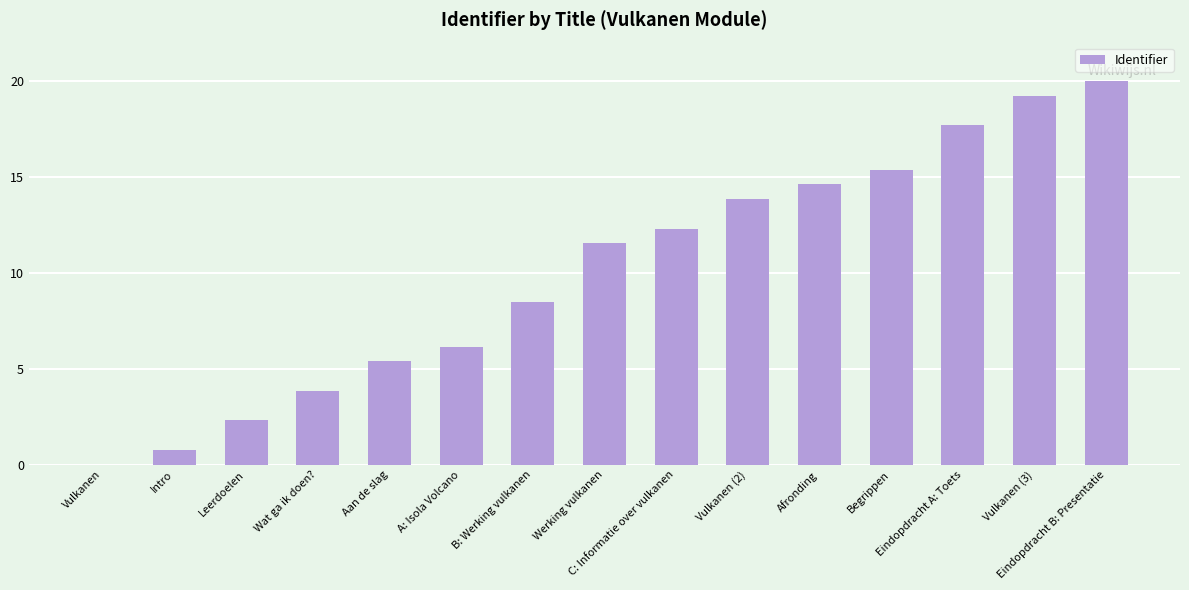

Which label corresponds to the largest value in the chart?

Eindopdracht B: Presentatie